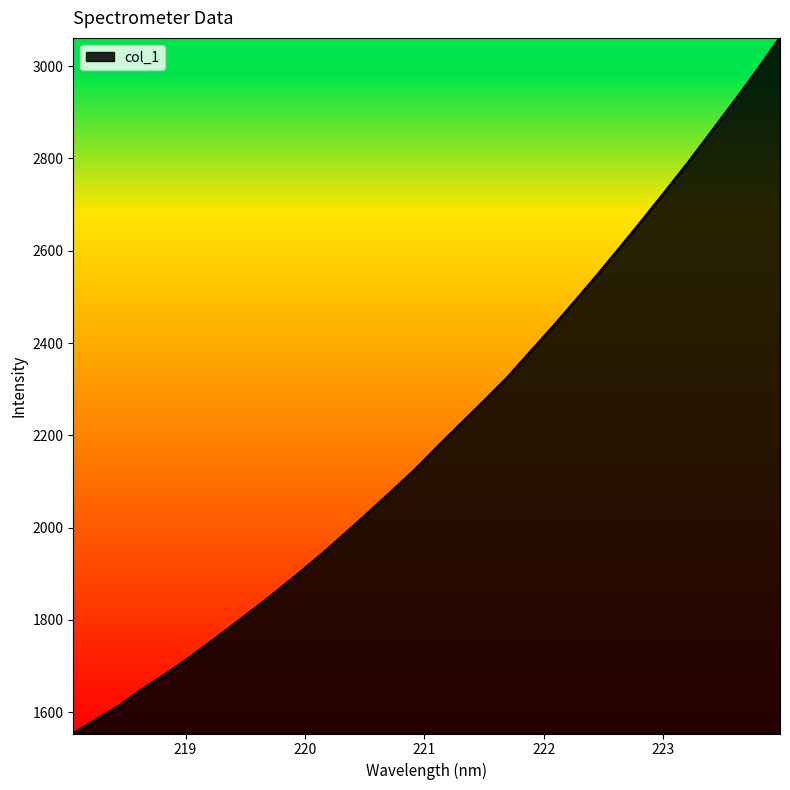

What is the maximum value shown in the chart?

3061.4